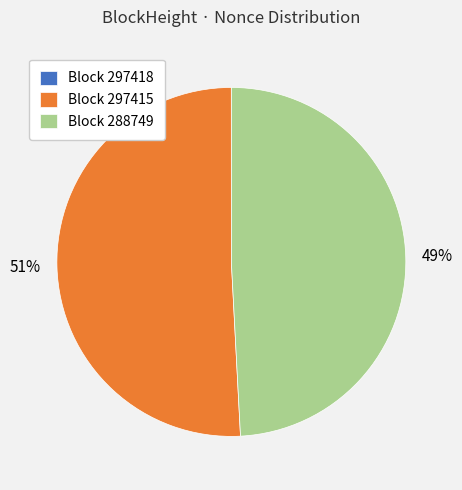

Which has a higher value, Block 288749 or Block 297415?

Block 297415